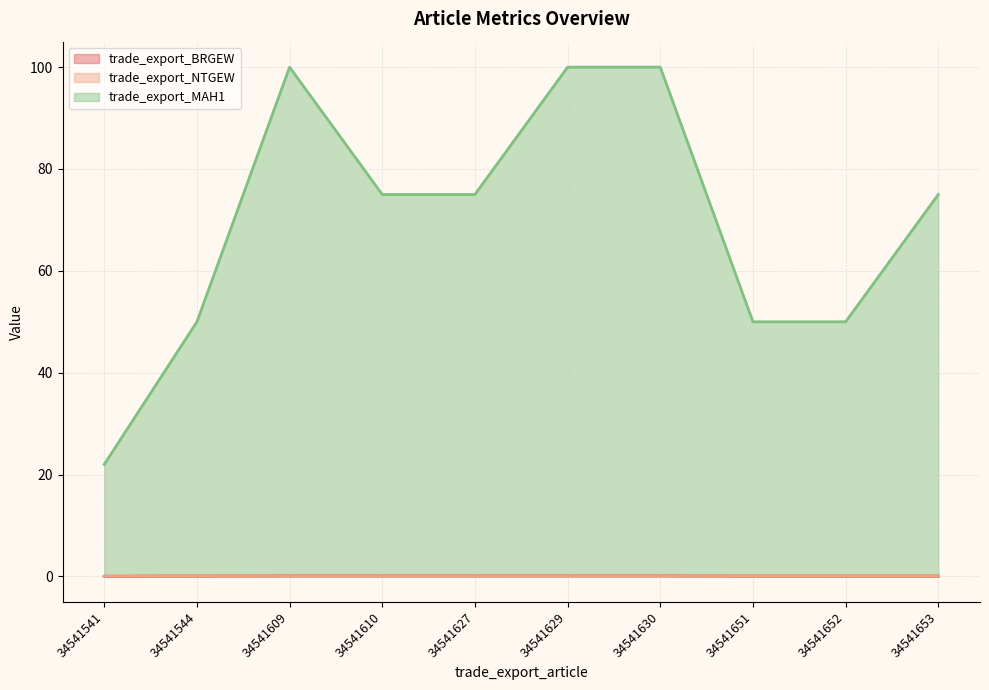

True or false: trade_export_NTGEW has a value of 0.0 at 34541541.

True